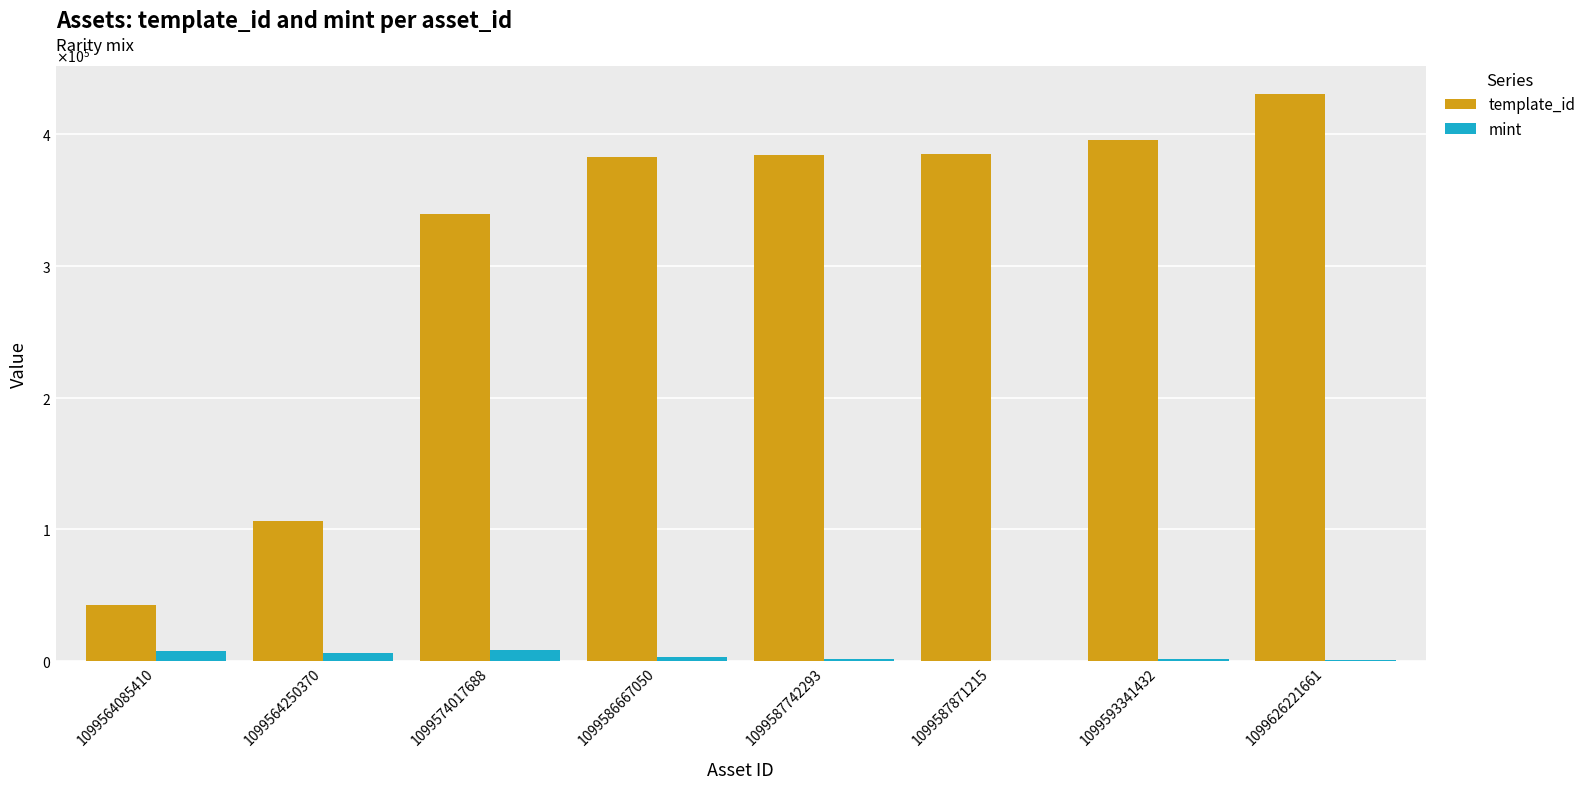

Reading left to right, list all the values displayed in this chart.

template_id: 42420	106640	339228	383071	384541	385158	395565	430770
mint: 8008	6034	8759	3082	1697	174	1494	942